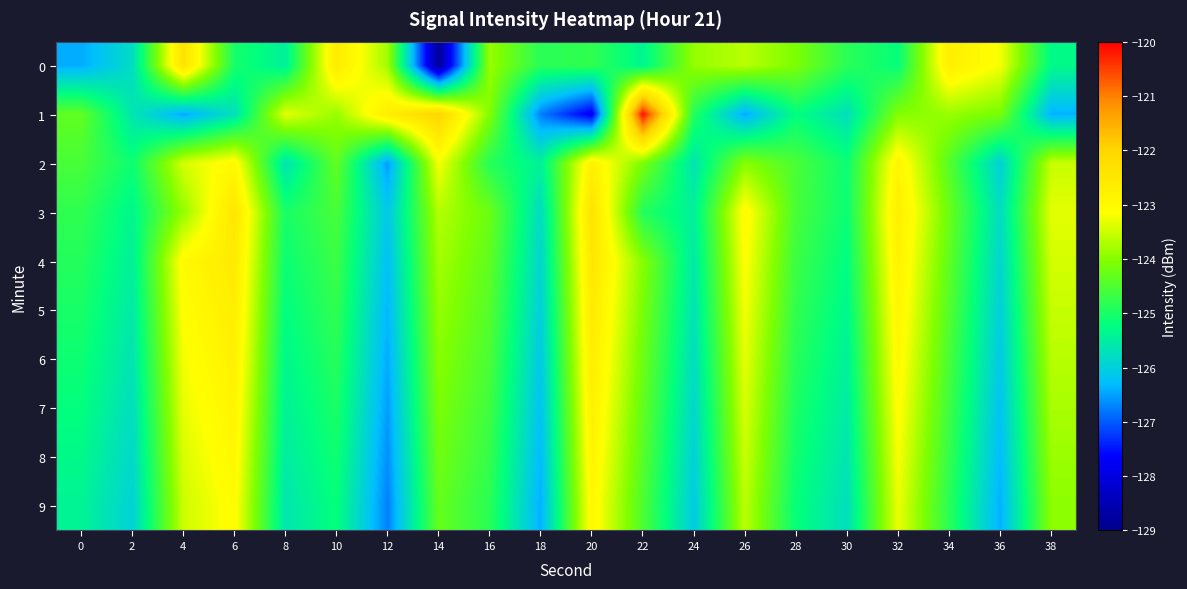

Rank the series by their maximum value, from lowest to highest.

9, 8, 2, 7, 6, 5, 4, 3, 0, 1